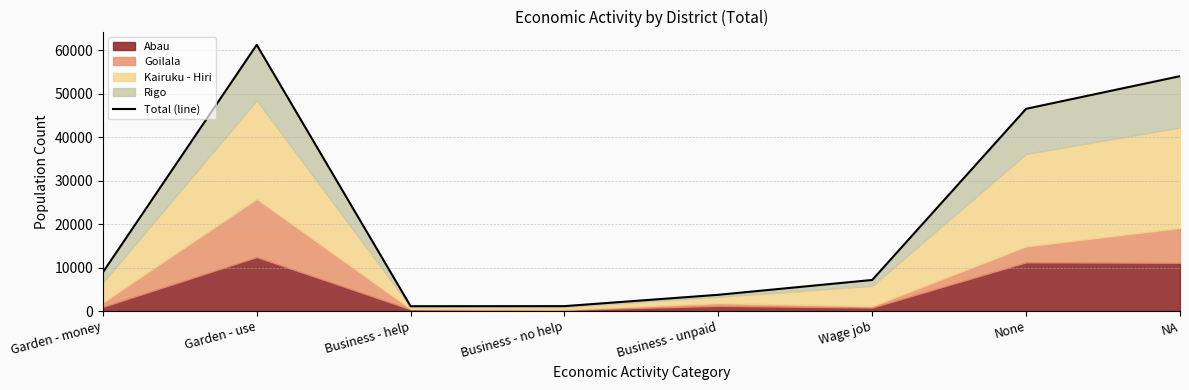

What is the label of the 6th point from the right?

Business - help